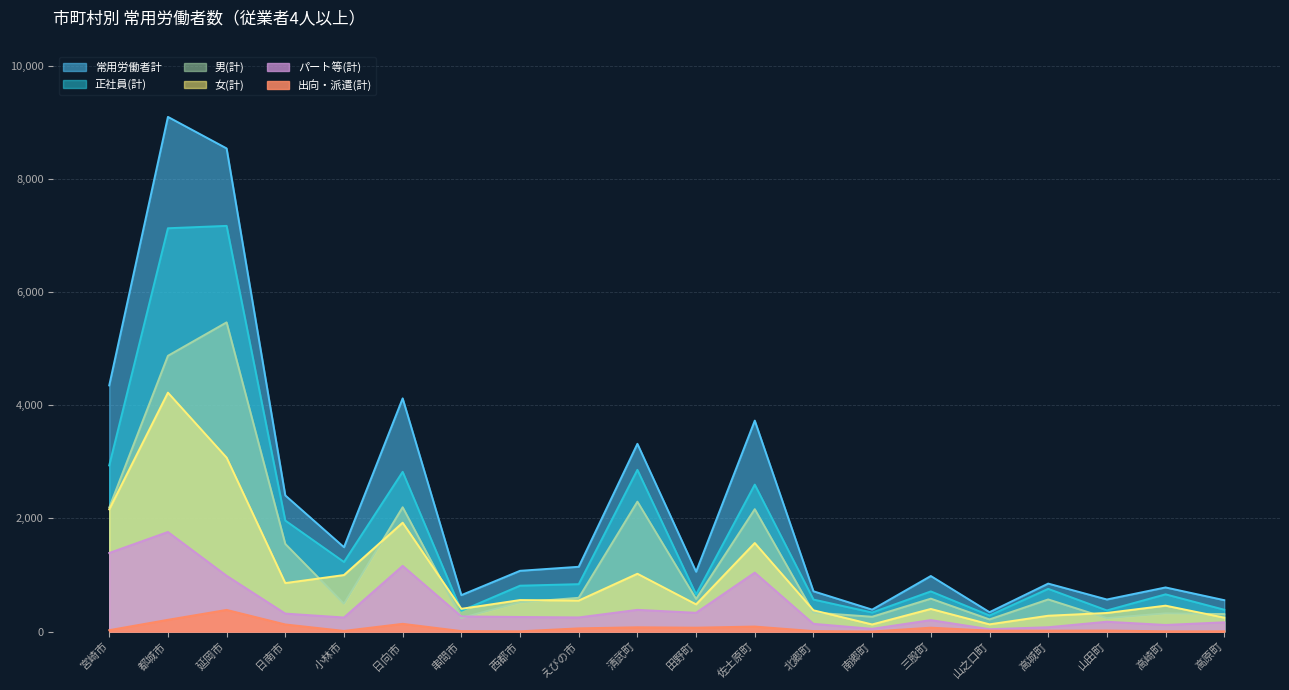

What is the greatest value displayed?

9095